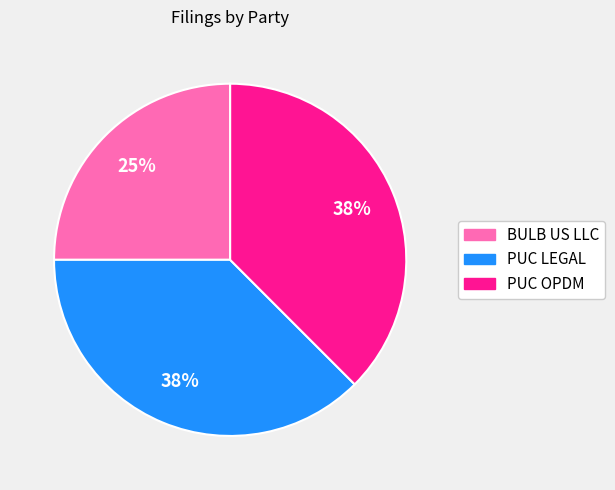

What percentage is the BULB US LLC slice, to the nearest percent?

25%